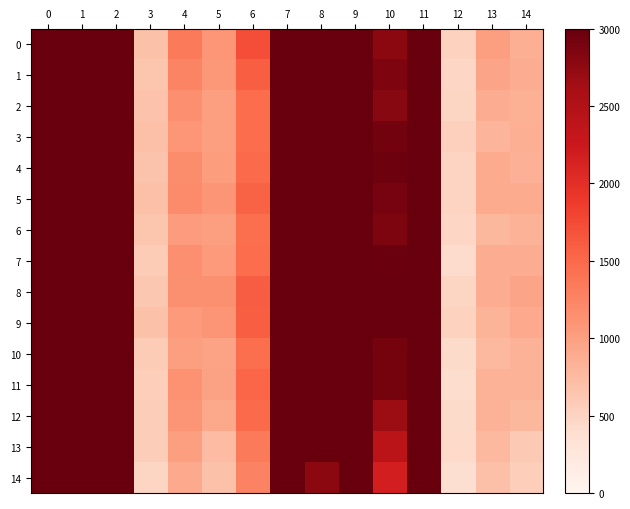

What is the smallest value displayed?

375